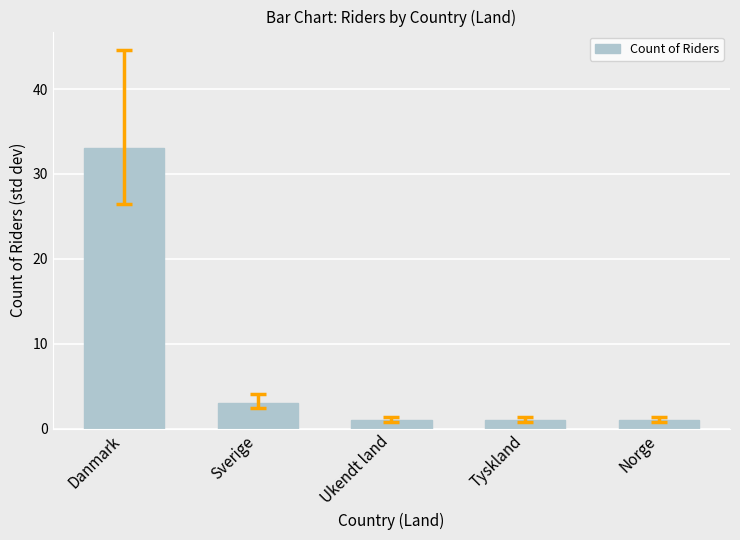

What is the difference between the values at Ukendt land and Danmark?

32